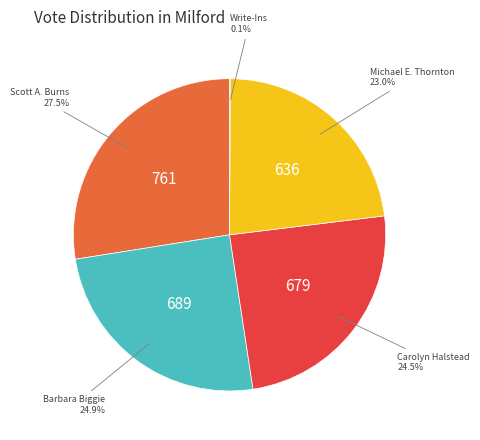

Is it true that Barbara Biggie is 25% of the pie?

True